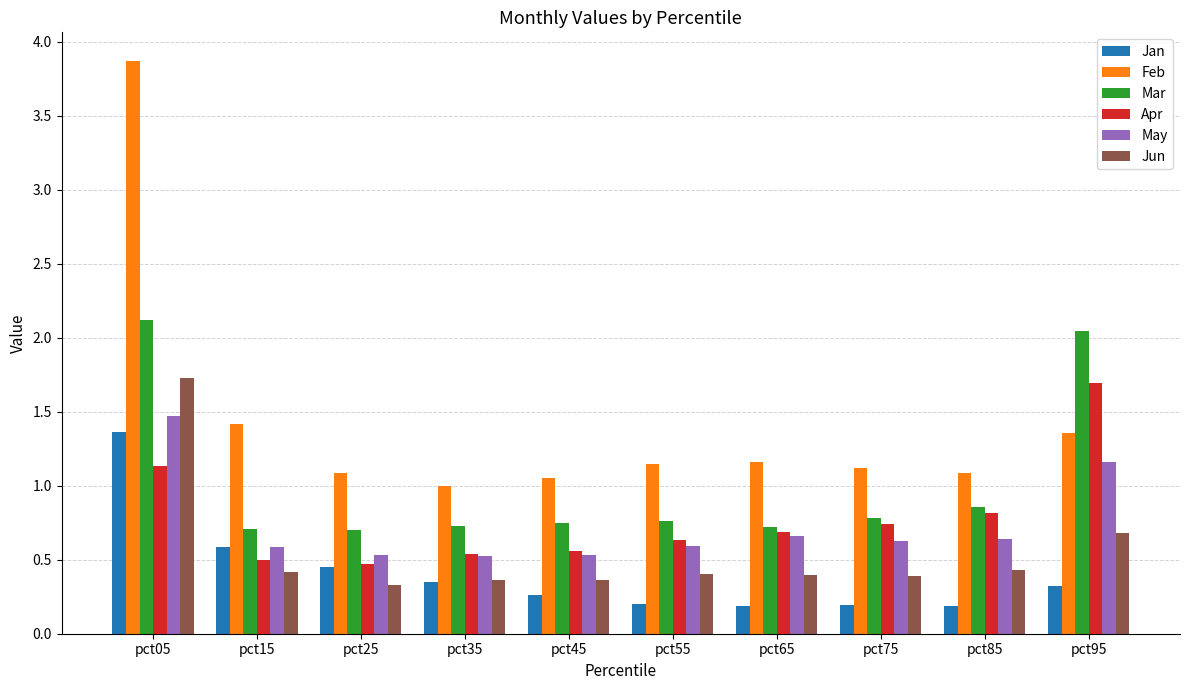

Which series has the largest total across all categories?

Feb